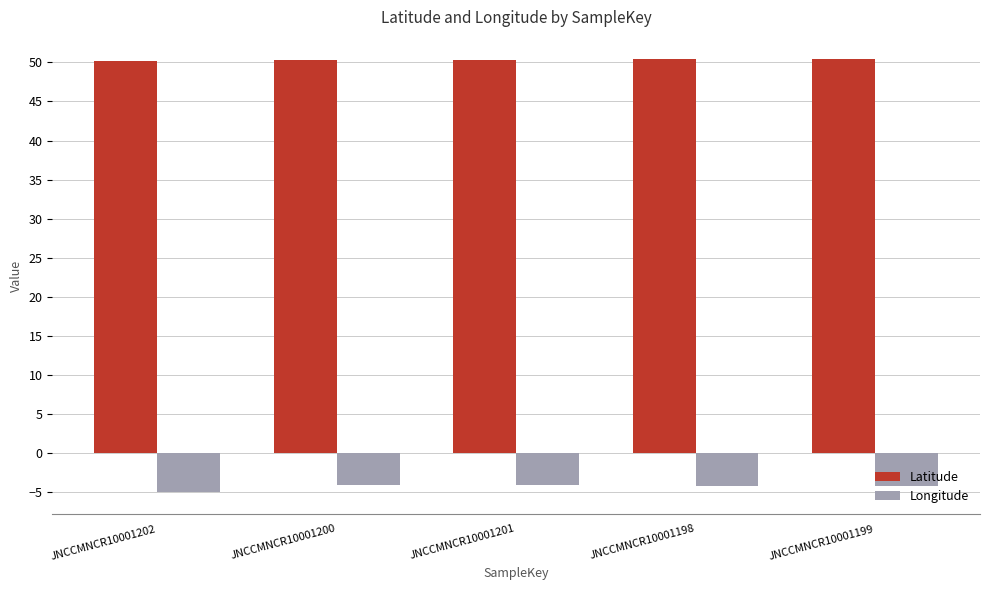

What is the greatest value displayed?

50.5